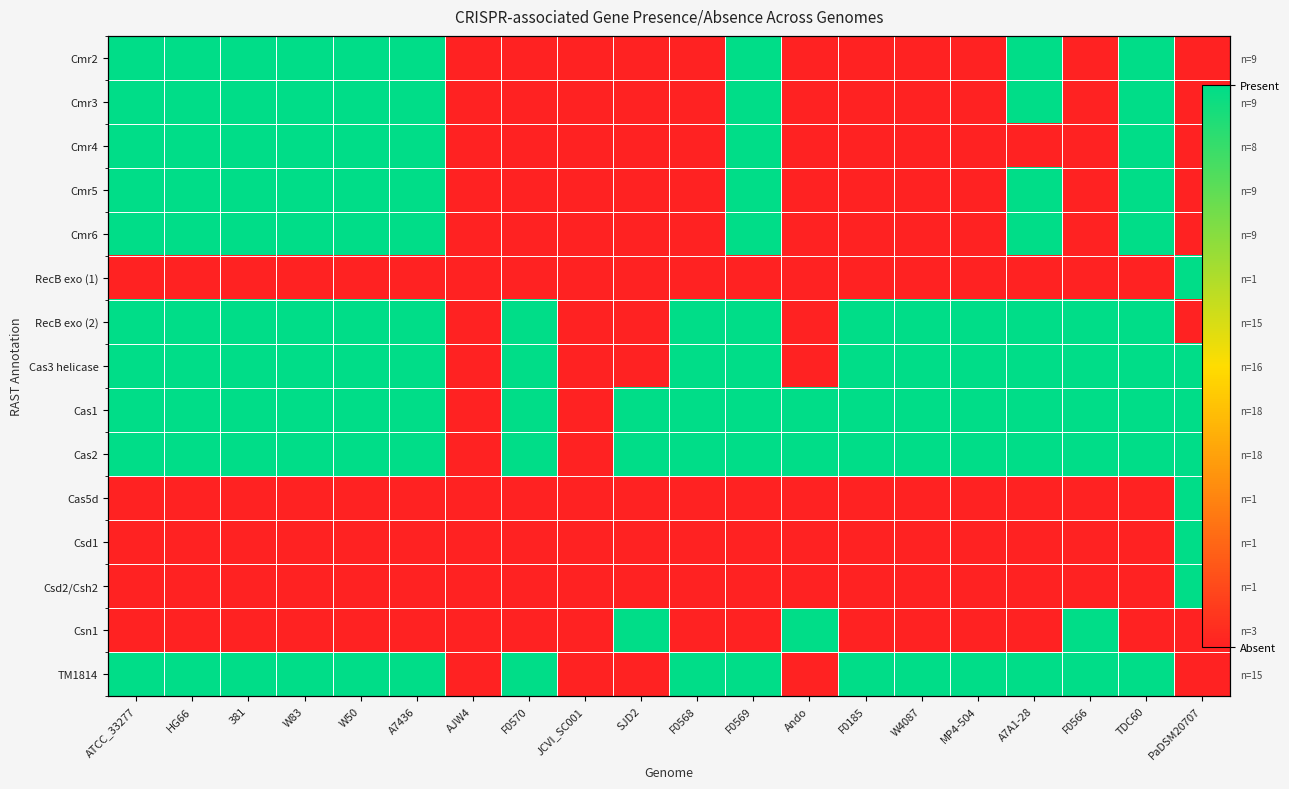

At which label does Cas3 helicase reach its peak?

ATCC_33277